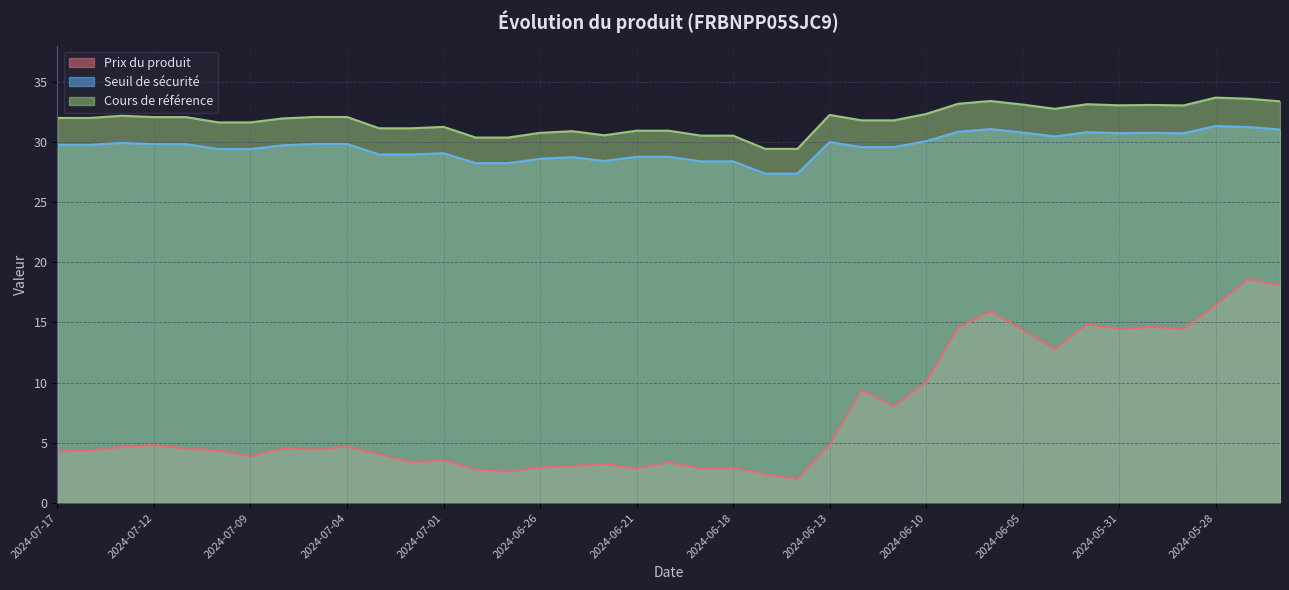

Which series has the largest total across all categories?

Cours de référence